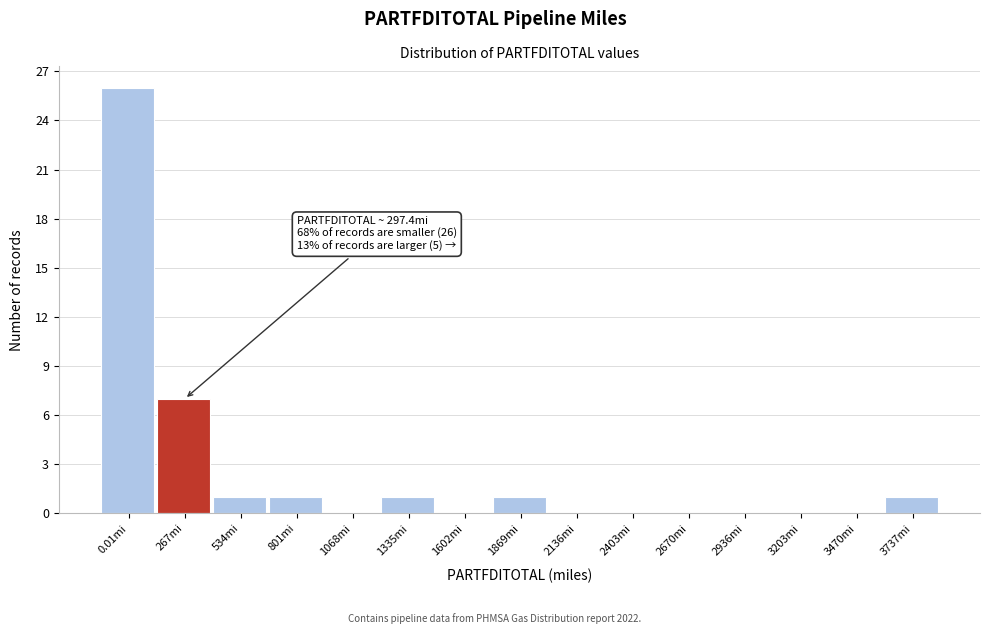

Reading left to right, extract all data points from this chart.

0.01mi=26	267mi=7	534mi=1	801mi=1	1068mi=0	1335mi=1	1602mi=0	1869mi=1	2136mi=0	2403mi=0	2670mi=0	2936mi=0	3203mi=0	3470mi=0	3737mi=1